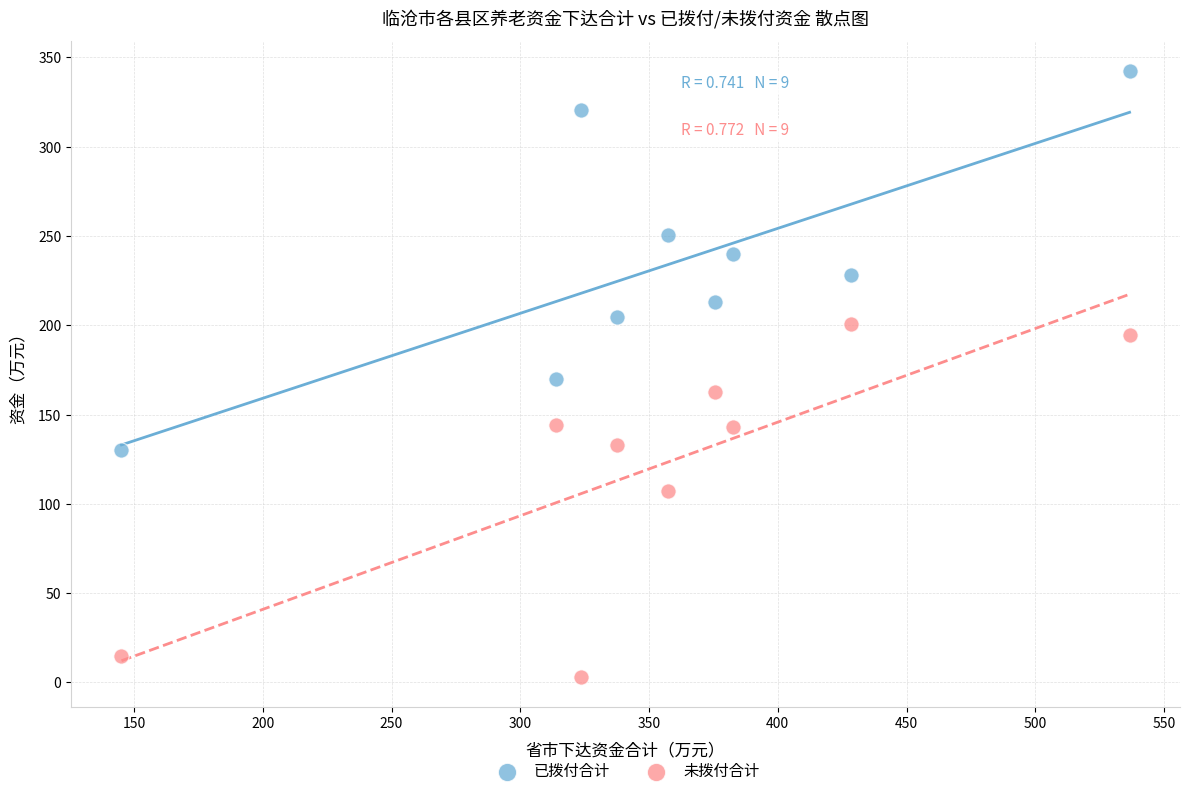

What are all the series names shown in the legend?

已拨付合计, 未拨付合计